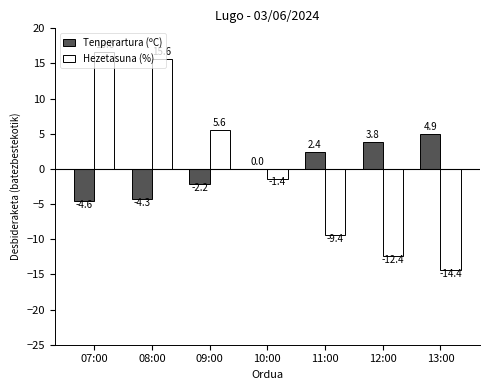

Between 12:00 and 13:00, which series saw the biggest shift?

Hezetasuna (%)